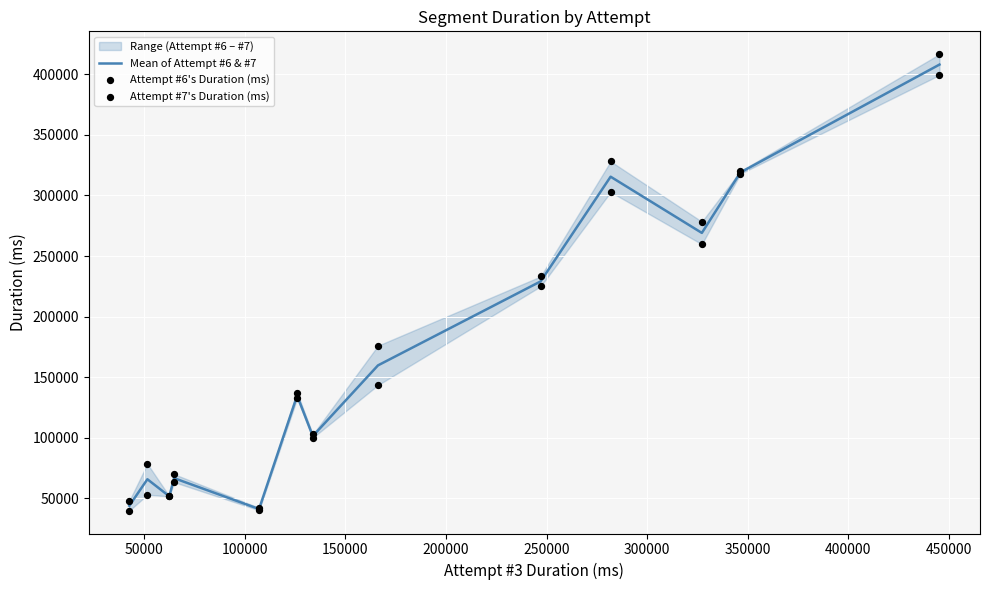

What is the total value across all series at 150000?

199779.0